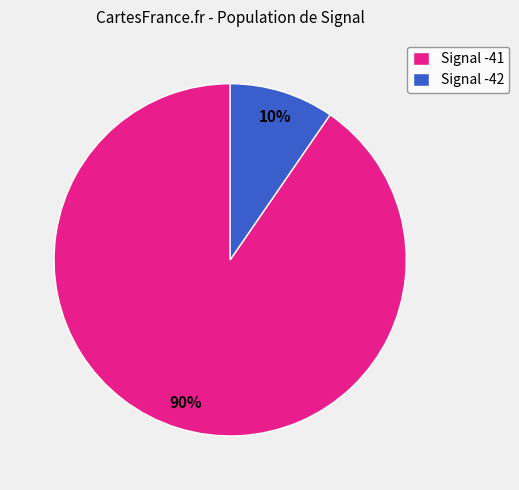

Between Signal -41 and Signal -42, which is larger?

Signal -41